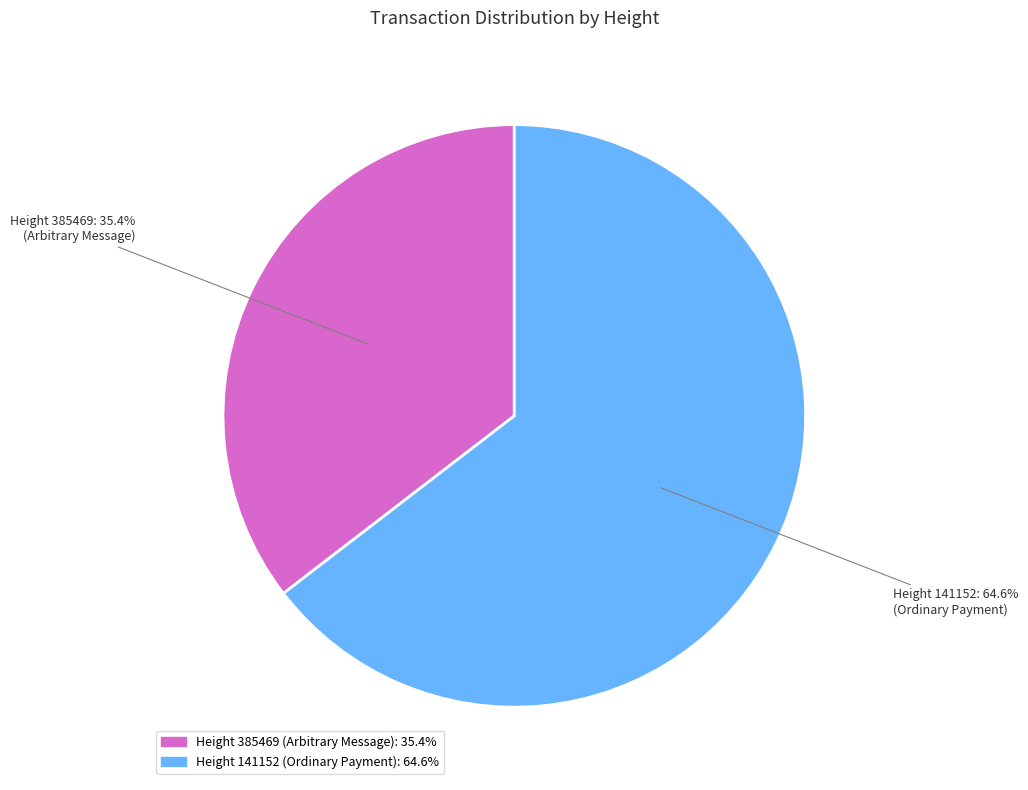

Is there a majority slice in this chart?

Yes